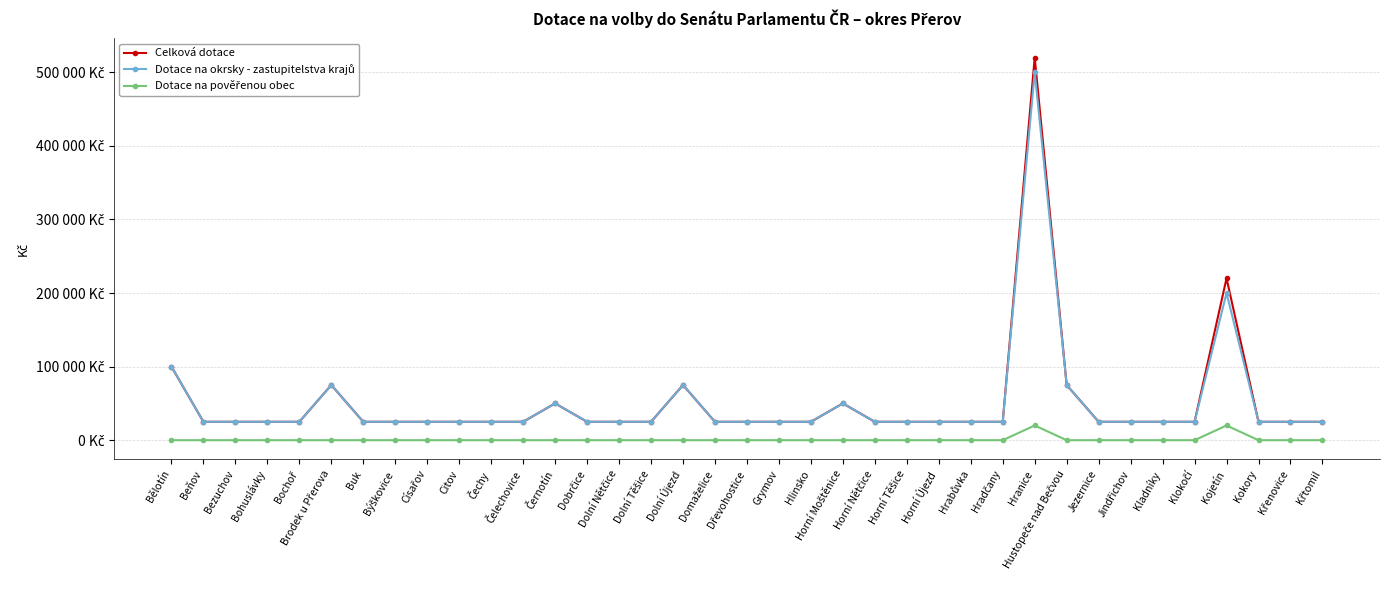

Which series has the largest range (max minus min)?

Celková dotace